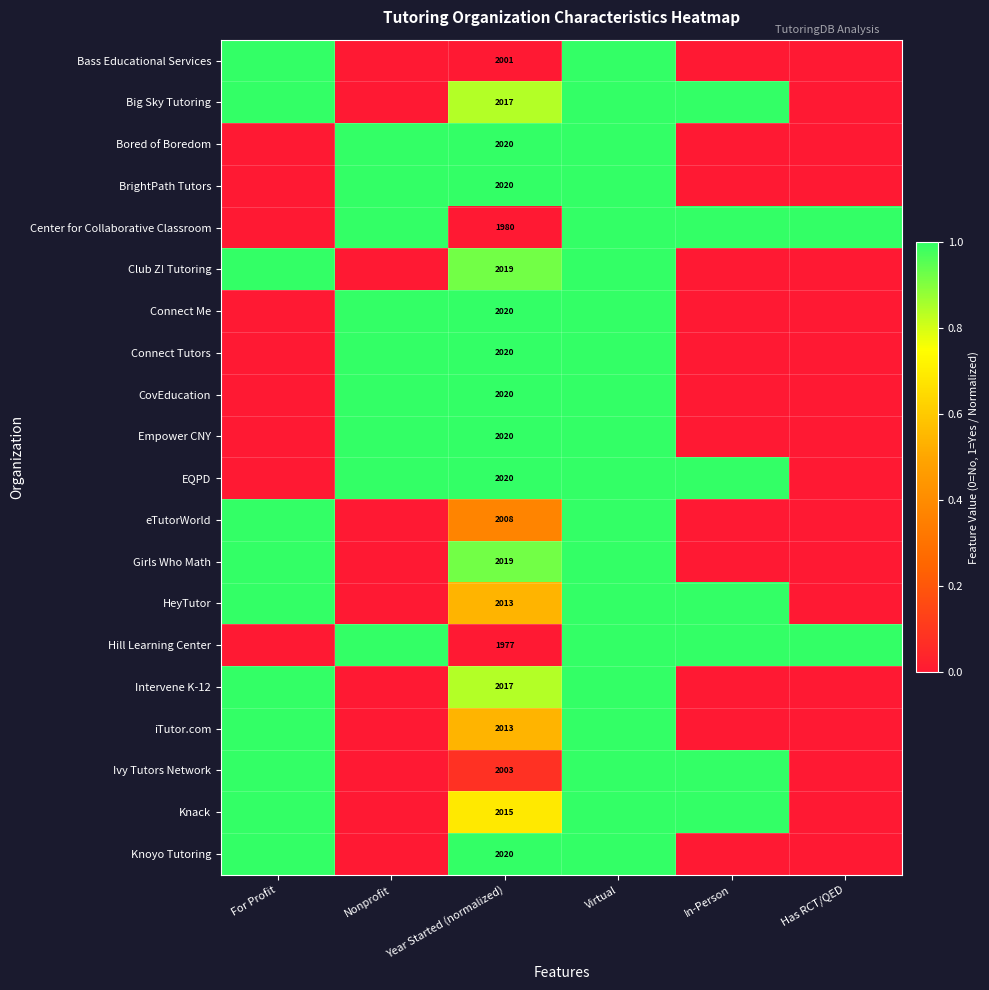

The value of eTutorWorld at Year Started (normalized) is 2008. True or false?

True